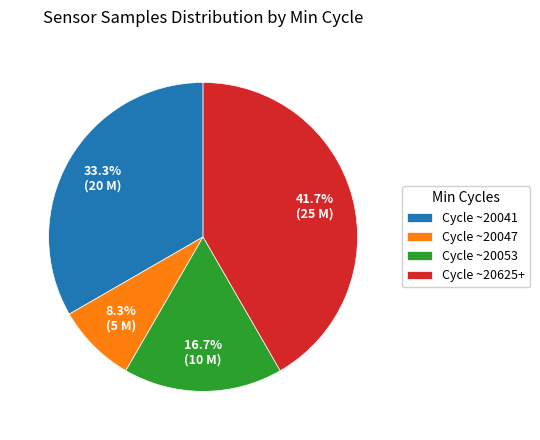

Does any single category account for the majority?

No